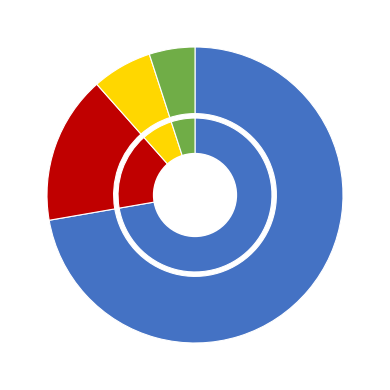

How many segments does this pie chart have?

4